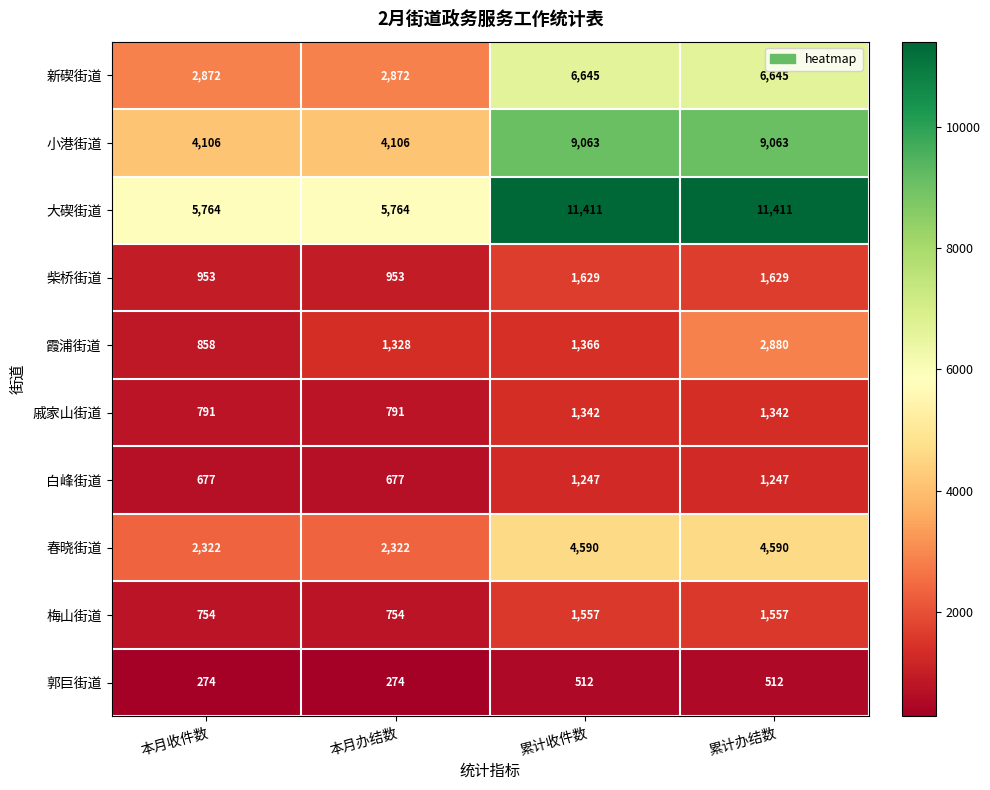

What is the greatest value displayed?

11411